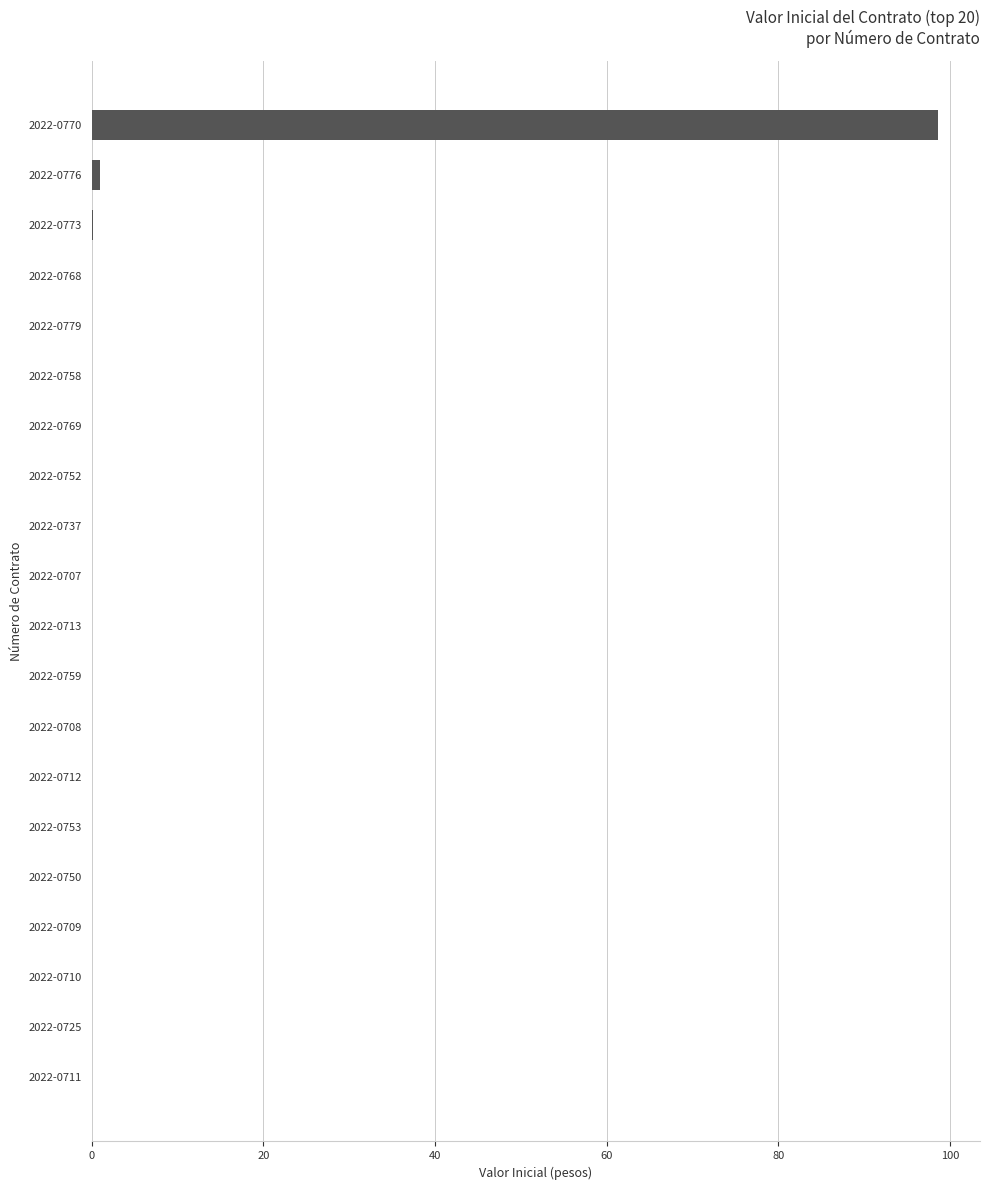

True or false: the data shows 0.9 at 2022-0776.

True